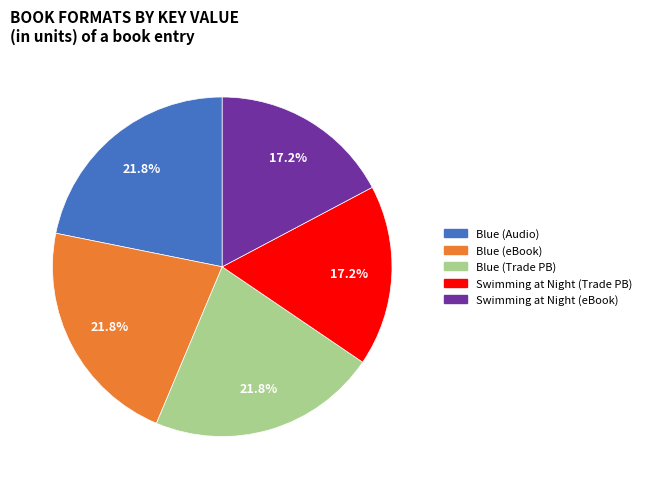

Is there any slice that represents more than half of the pie?

No